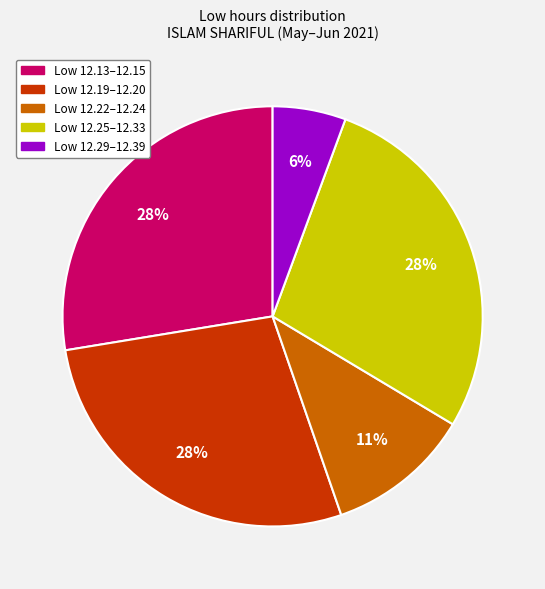

To the nearest percent, what is the average slice percentage?

20%